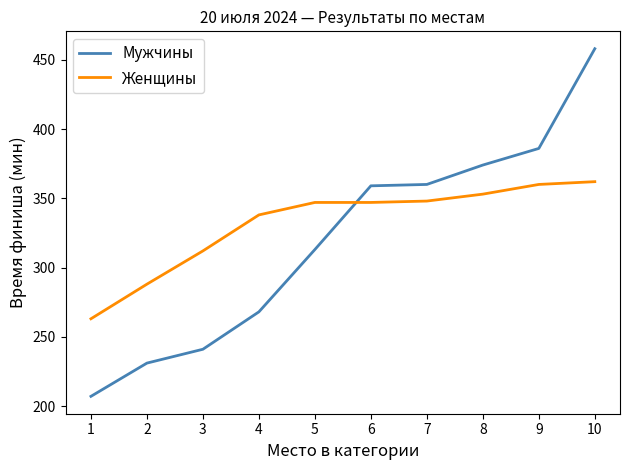

What are all the series names shown in the legend?

Мужчины, Женщины